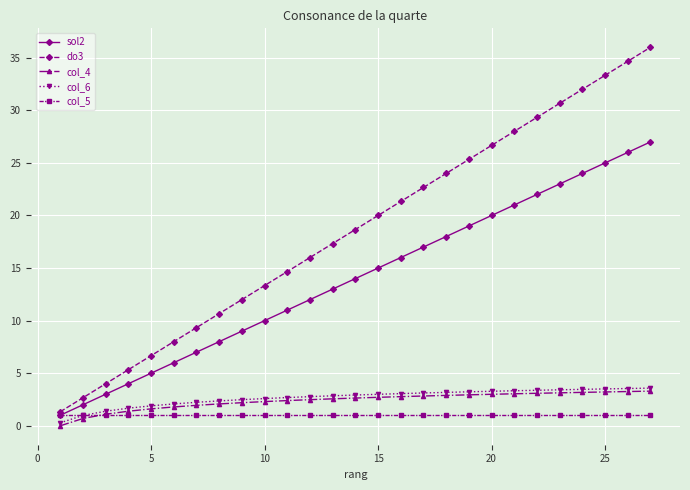

What is the value of the do3 point at the 18th from the left?

24.0